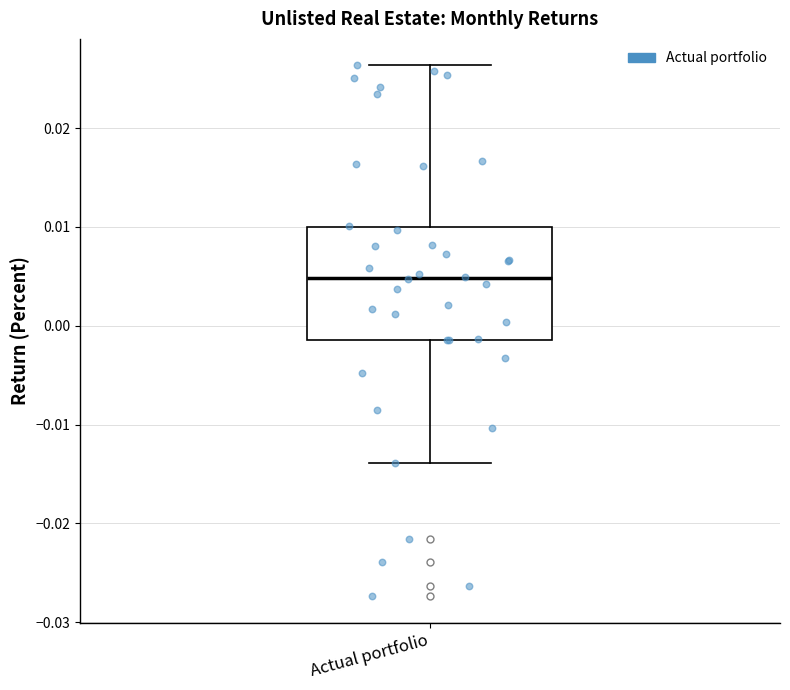

Read this box plot against the y-axis: the position of the median line, the range covered by the box, and the ends of both whiskers. The values are not printed on the chart, so give them approximately, as read against the axis.

median 0.005, box -0.001 to 0.010, whiskers -0.014 to 0.026